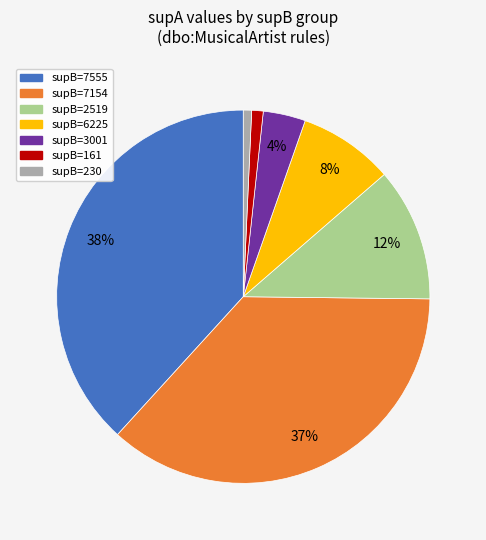

Count the number of slices in the pie.

7